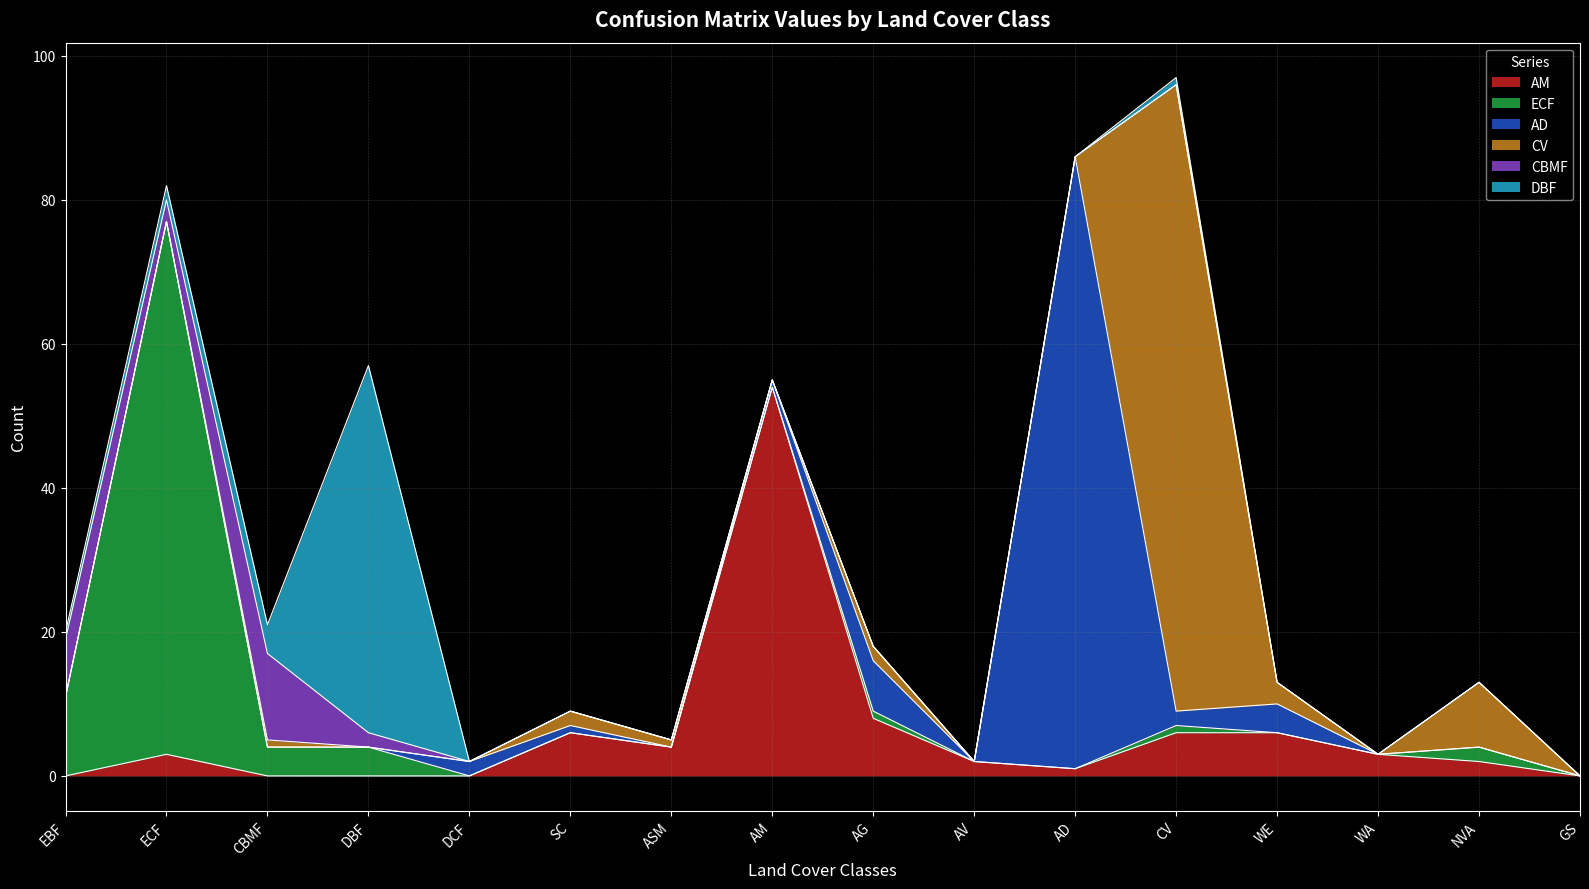

What is the average value of the DBF series?

4